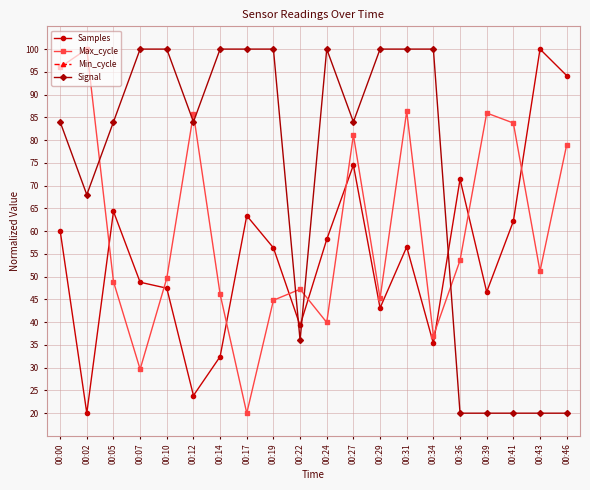

Which category has the lowest value across all series?

00:00